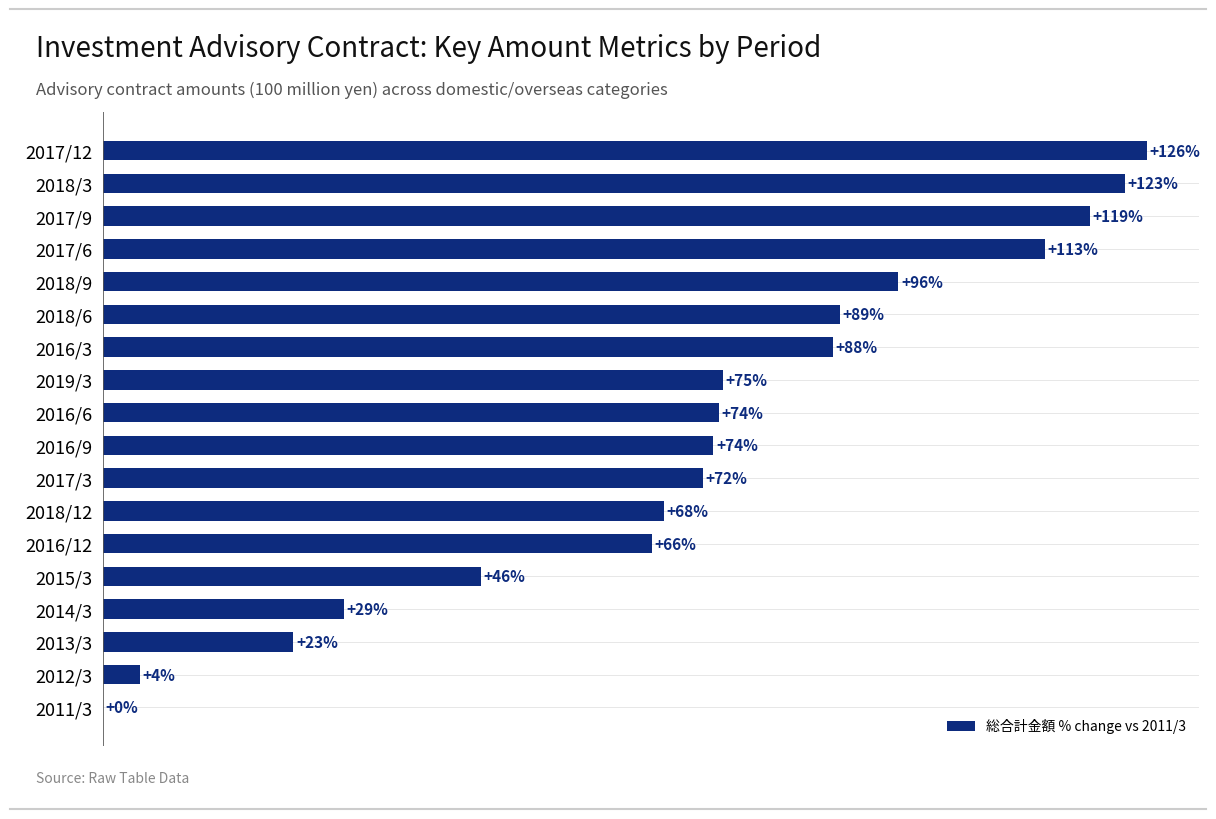

Which label corresponds to the largest value in the chart?

2017/12